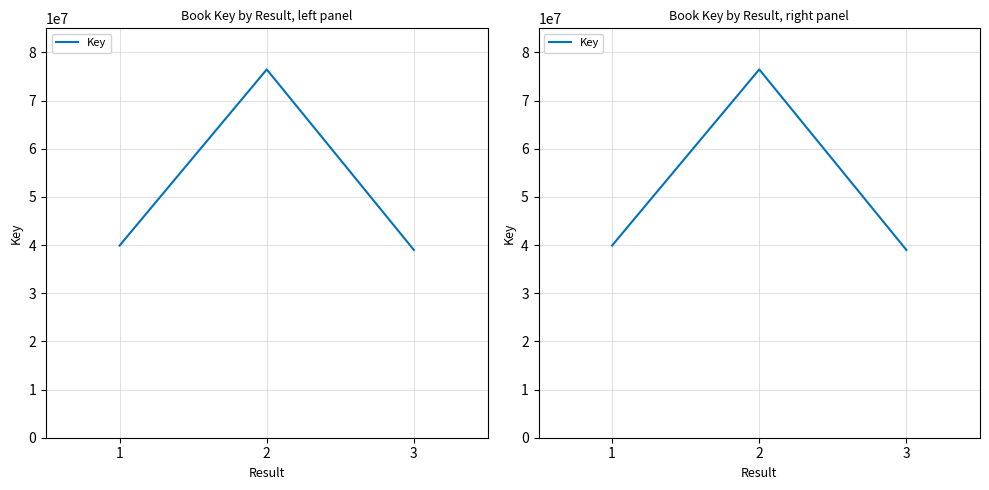

What is the sum of all values?

155349137